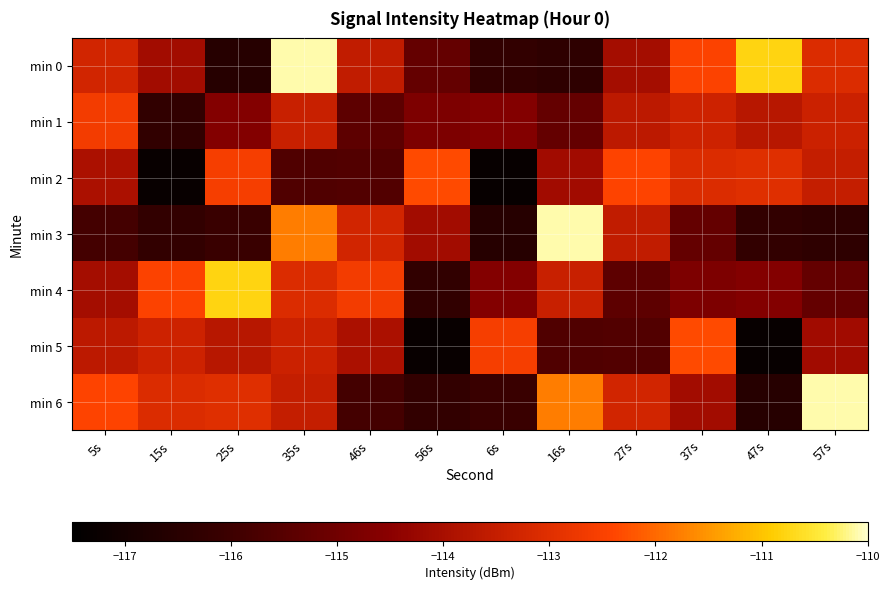

Rank the series at 47s from lowest to highest value.

min 5, min 6, min 3, min 4, min 1, min 2, min 0